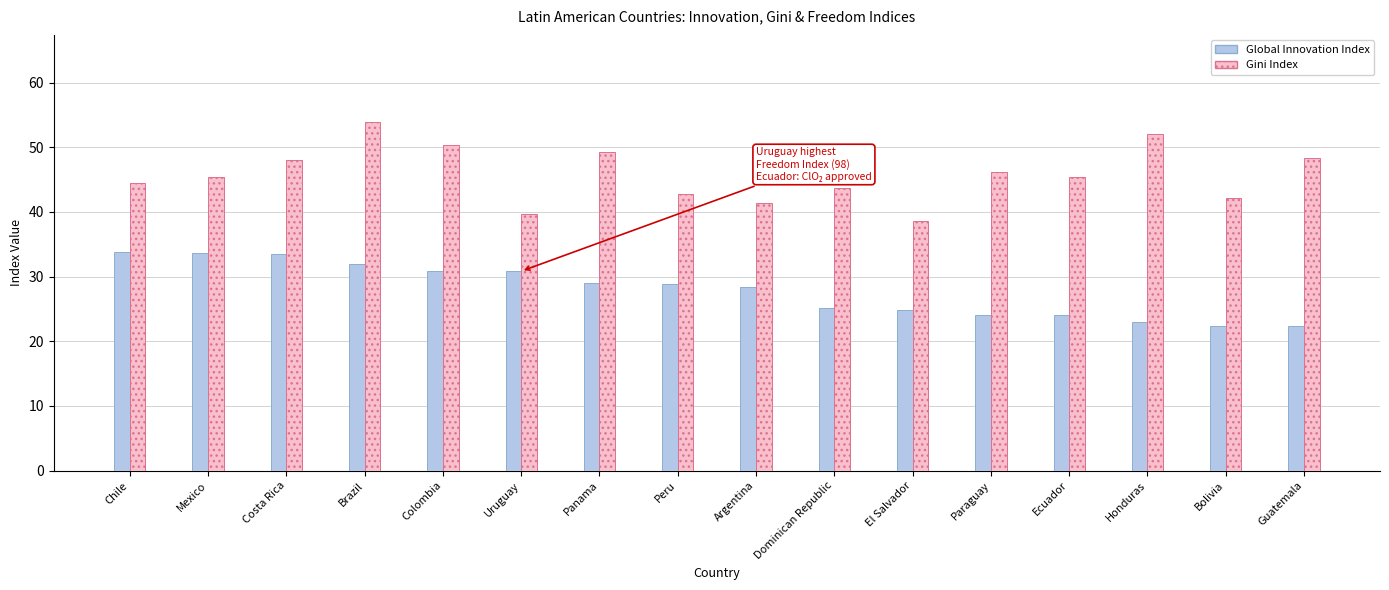

Which series changed the most between Uruguay and Panama?

Gini Index